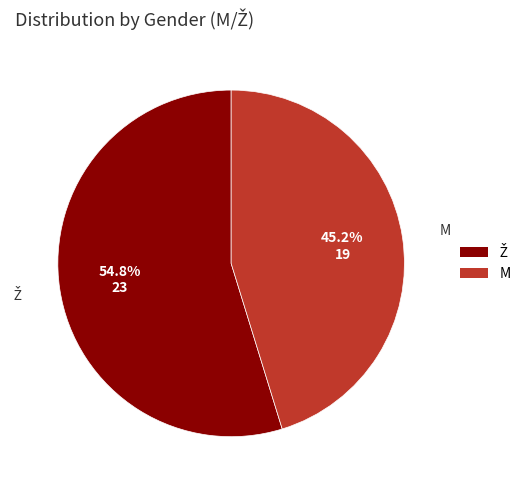

How many slices are in this pie chart?

2